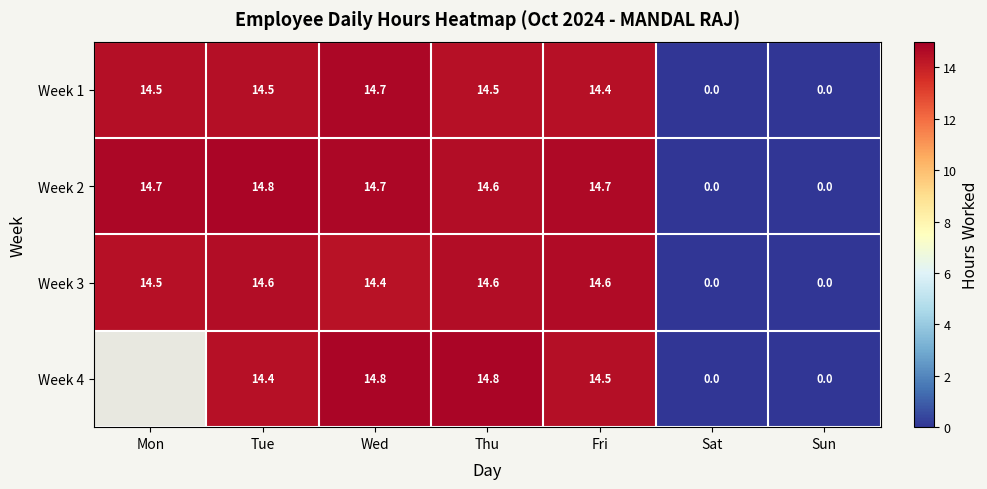

What is the spread (max minus min) of values at Mon?

0.3